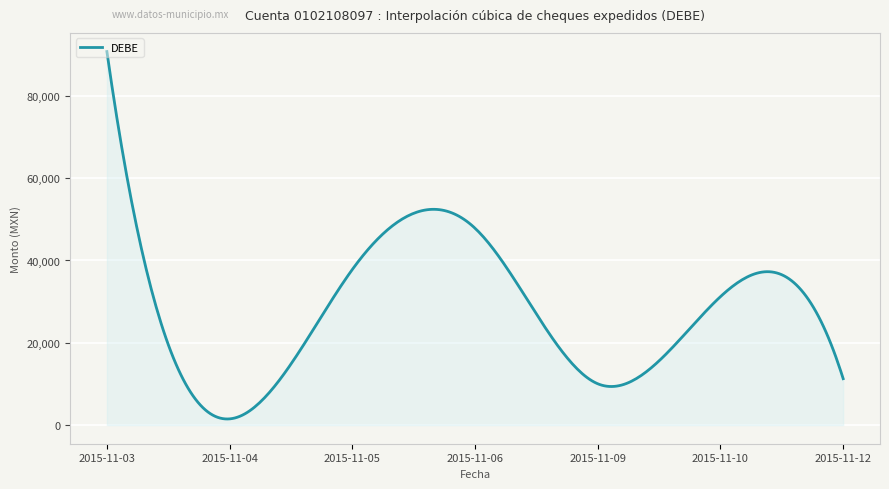

What is the maximum value shown in the chart?

90788.2